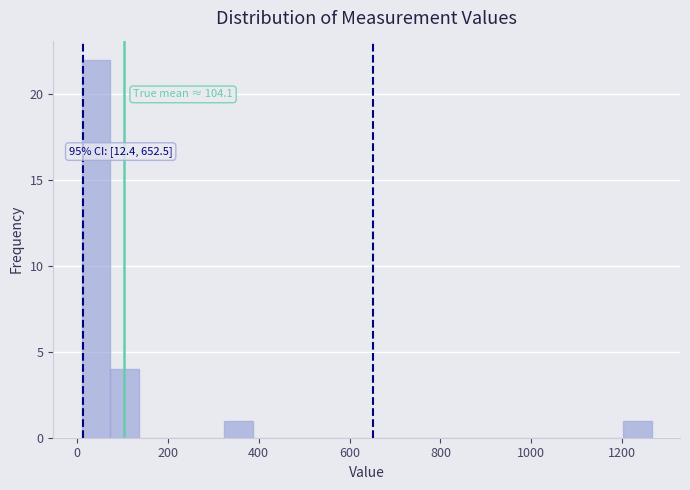

Around what value on the x-axis is the tallest bar? Give the approximate position of its centre, as read against the axis.

40